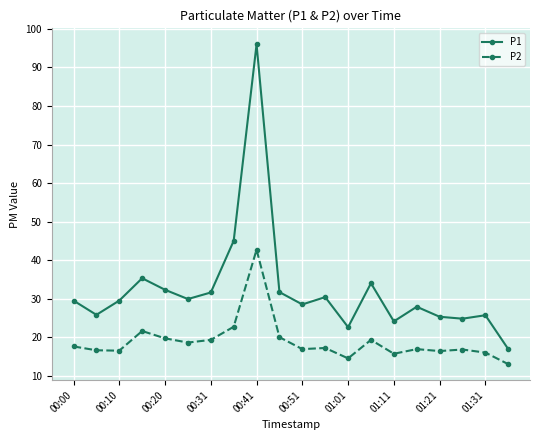

What is the difference between the maximum and second lowest values in the P1 series?

73.4